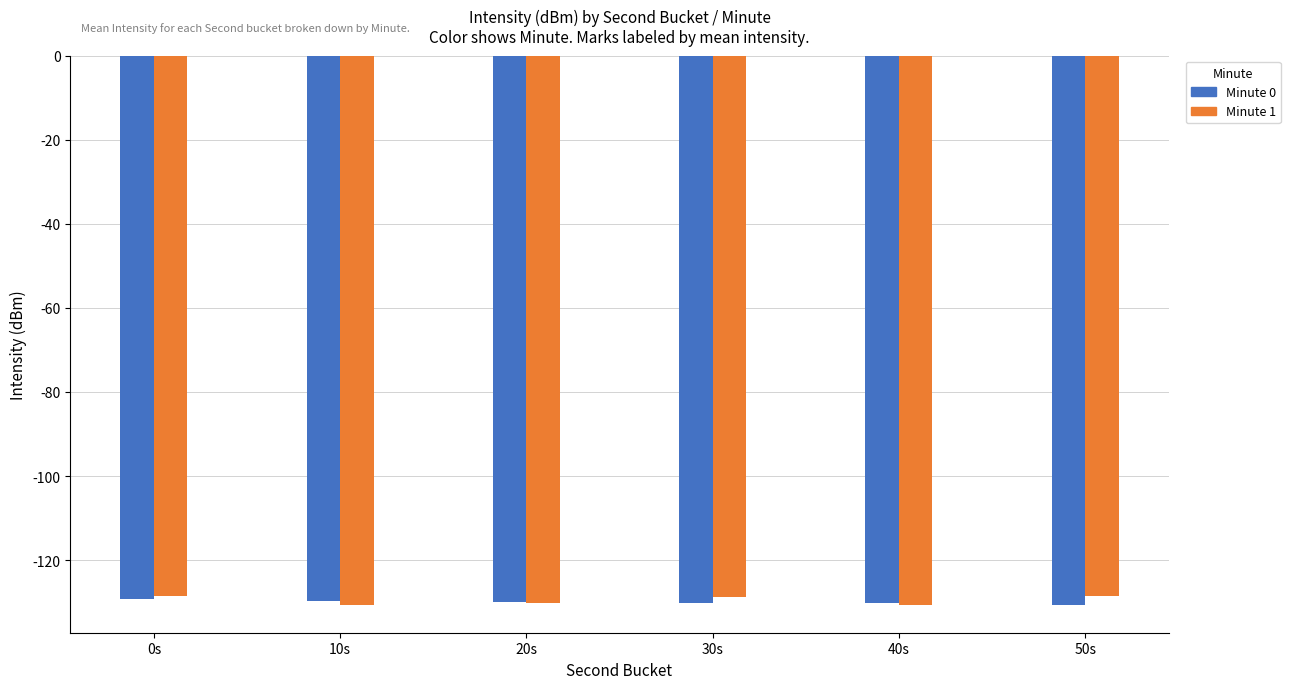

At which label is Minute 0 closest to -130?

20s